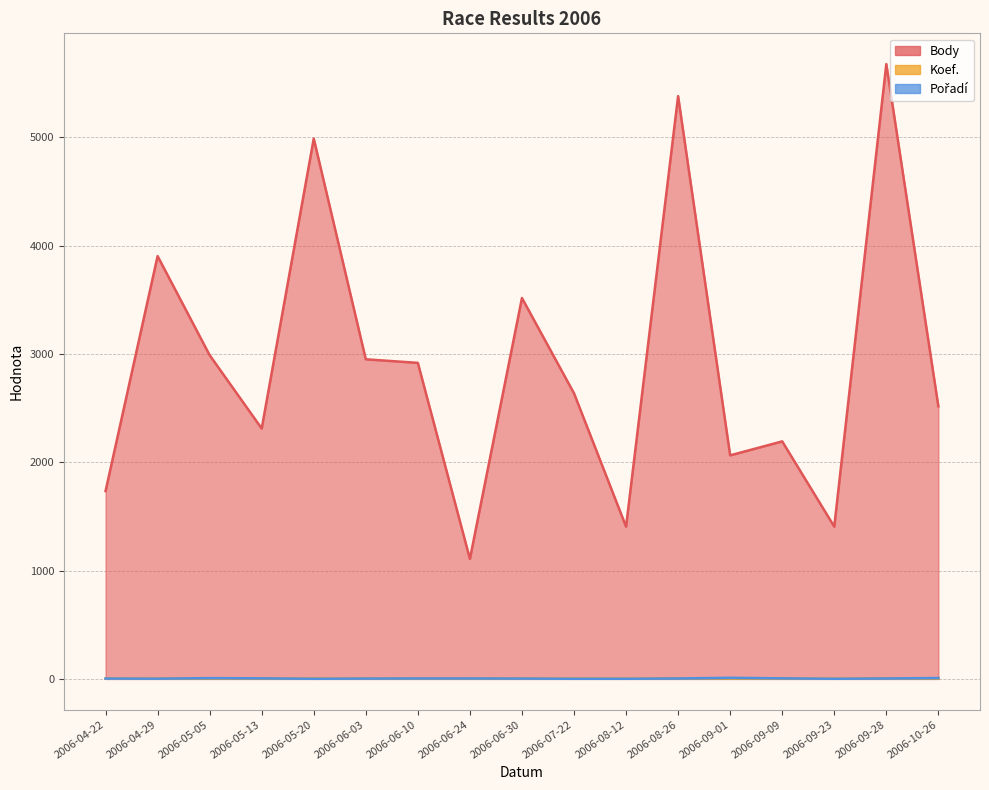

At which category is the sum across all series the highest?

2006-09-28